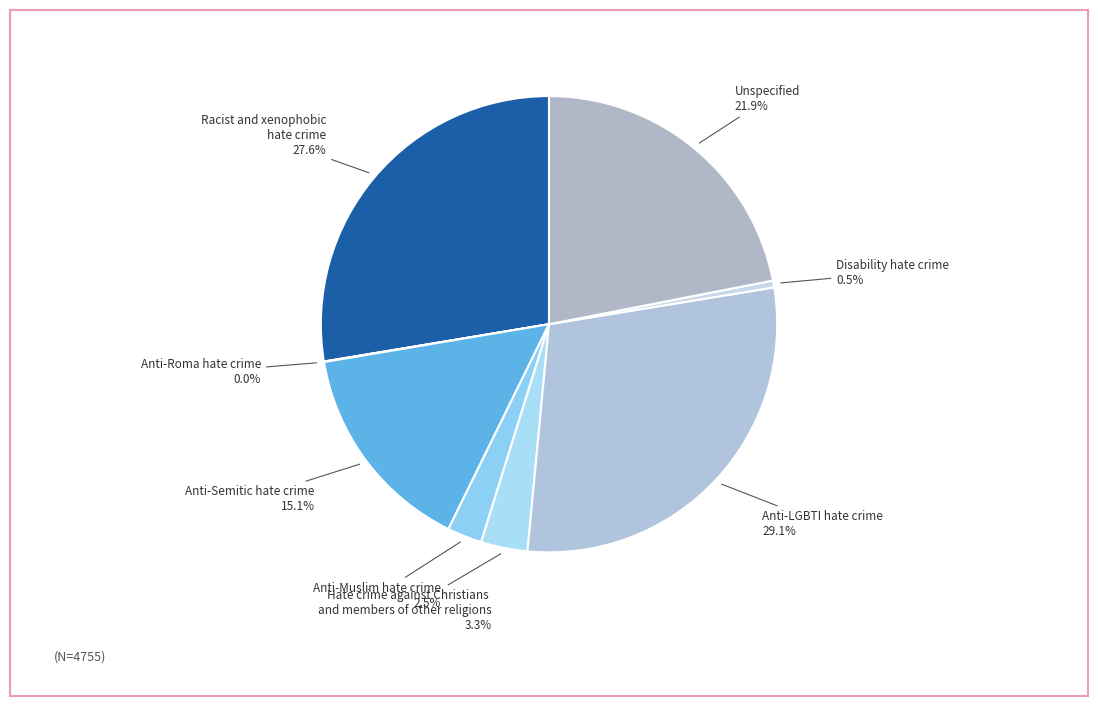

Between Anti-LGBTI hate crime and Anti-Semitic hate crime, which is larger?

Anti-LGBTI hate crime